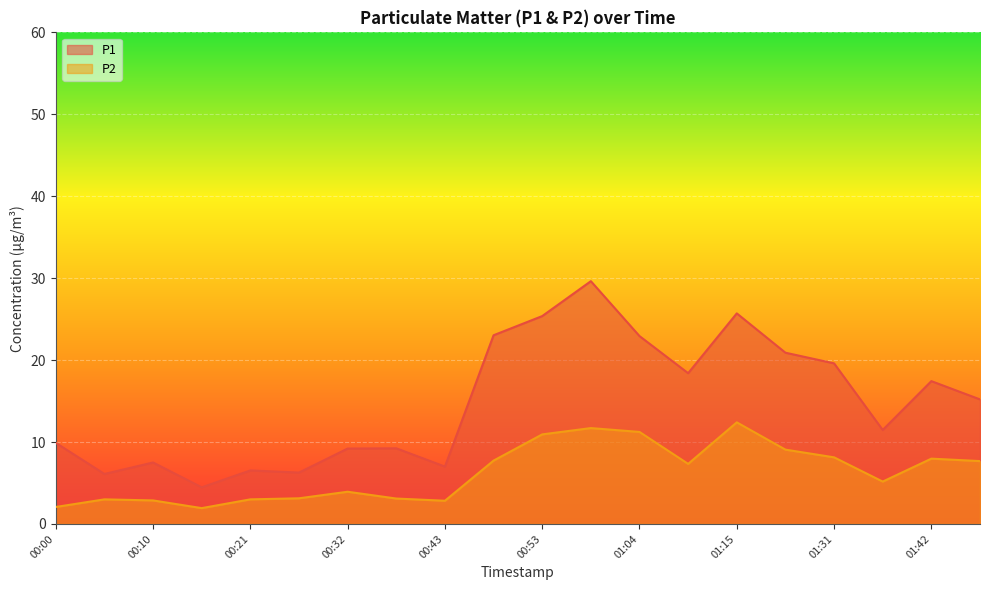

Where is the first local maximum for P2?

00:05